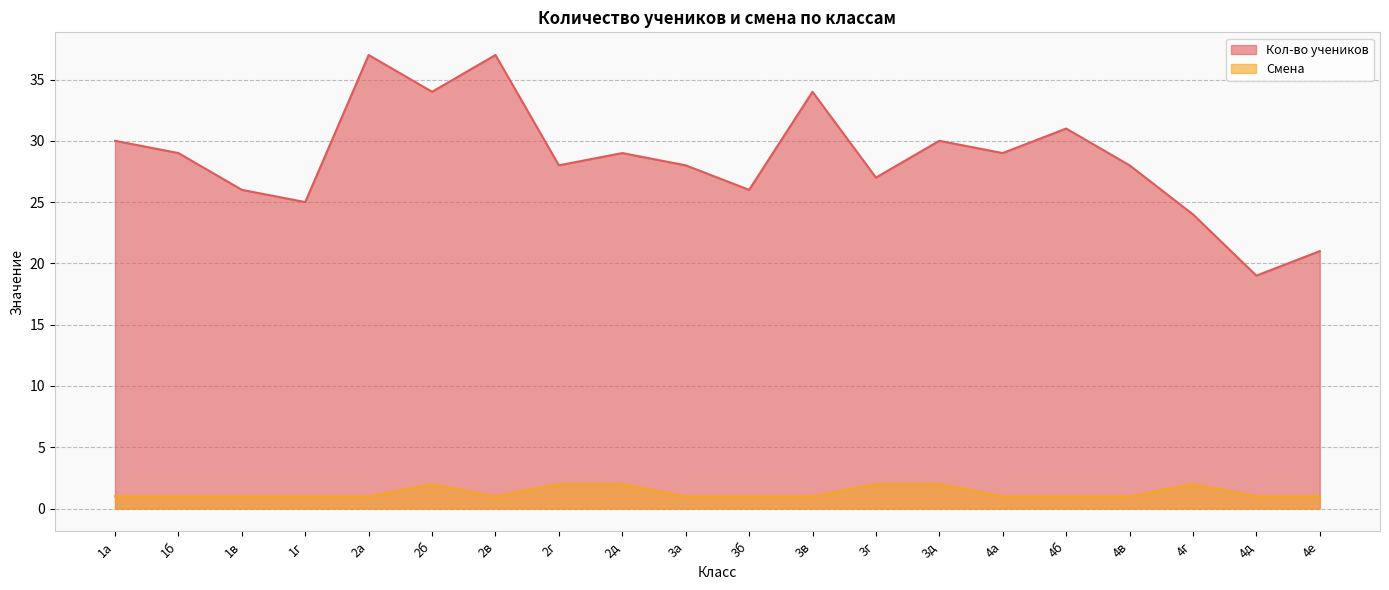

How many lines are shown in the chart?

2